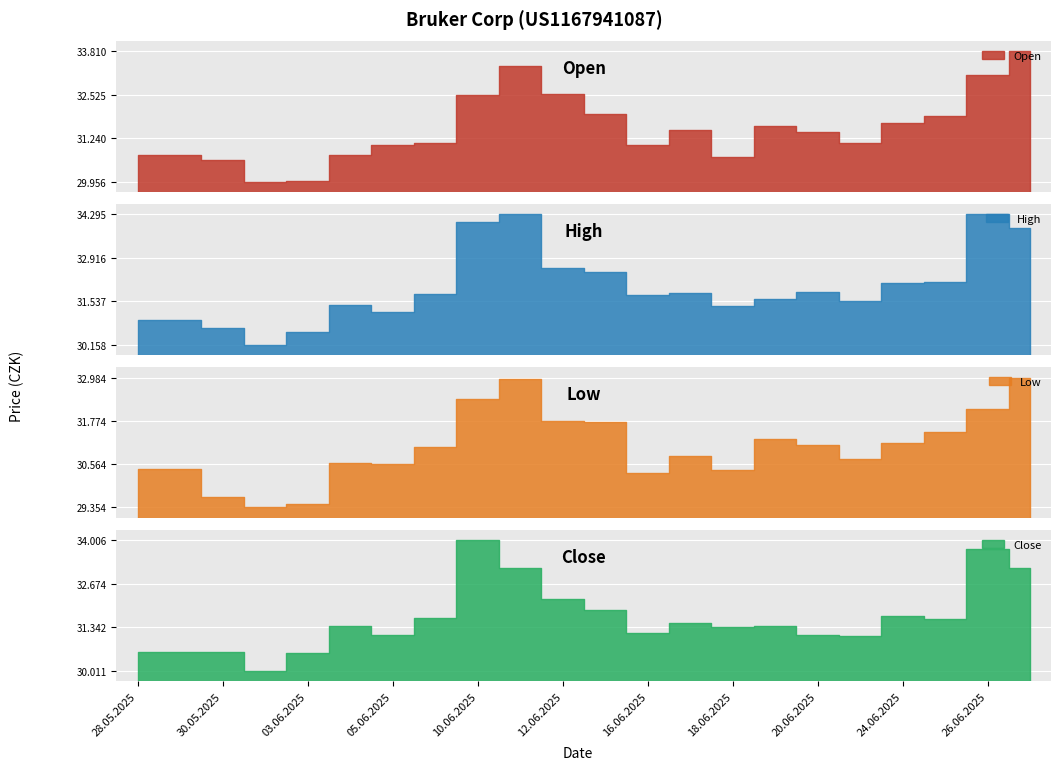

The Close series shows 30011 at 02.06.2025. True or false?

True